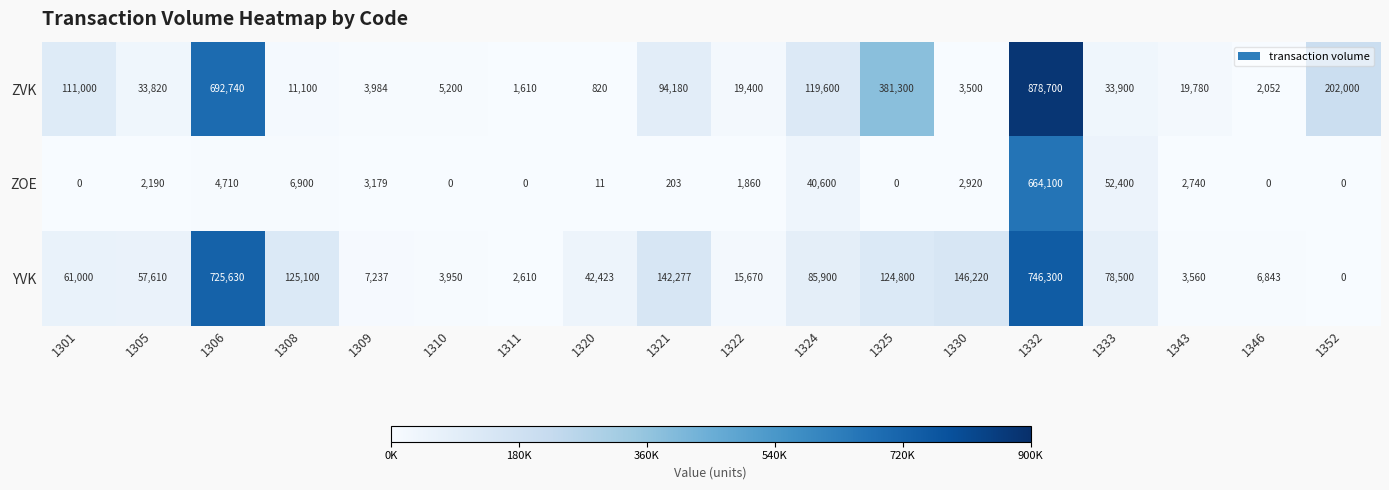

What is the maximum value shown in the chart?

878700